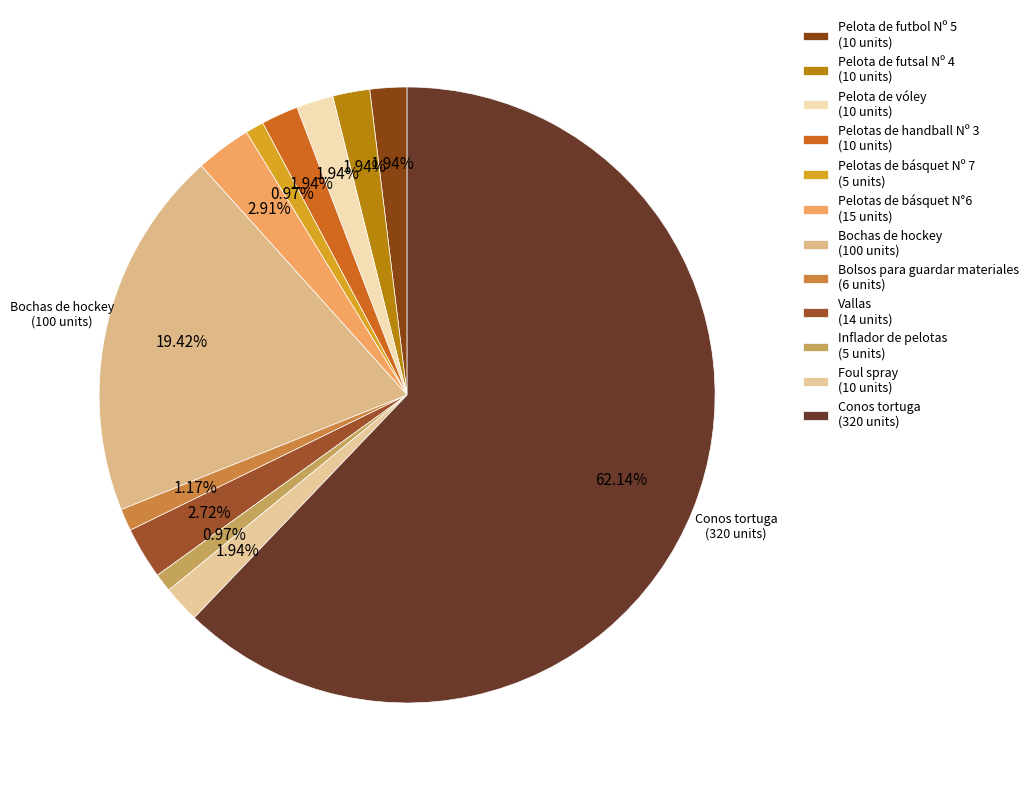

True or false: Pelota de futsal Nº 4 accounts for 17% of the total.

False